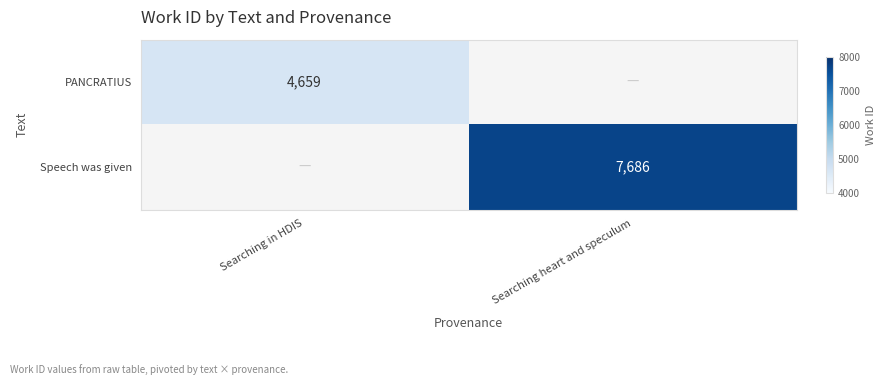

What is the total value across all series at Searching heart and speculum?

7686